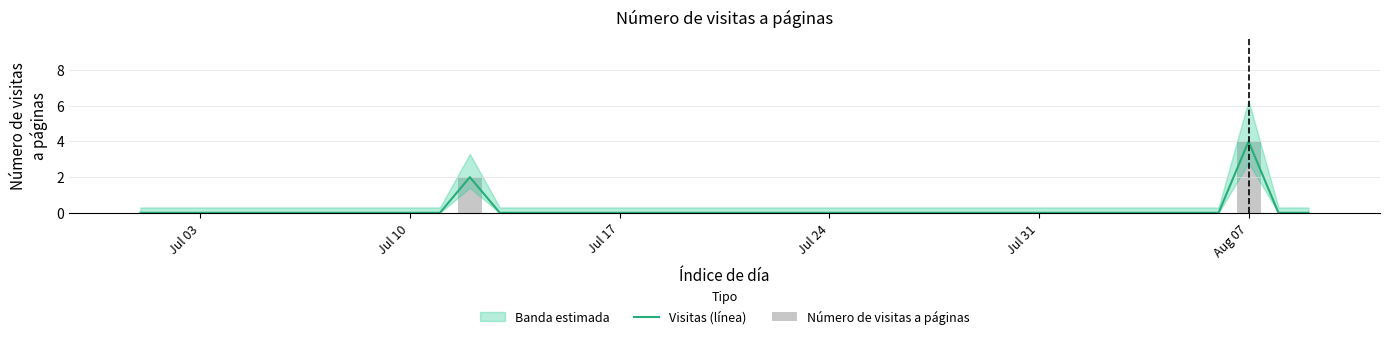

At which label does Visitas (línea) reach its peak?

Aug 07